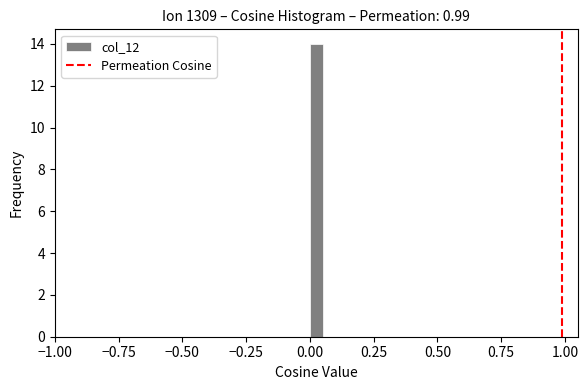

Around what value on the x-axis is the tallest bar? Give the approximate position of its centre, as read against the axis.

0.05